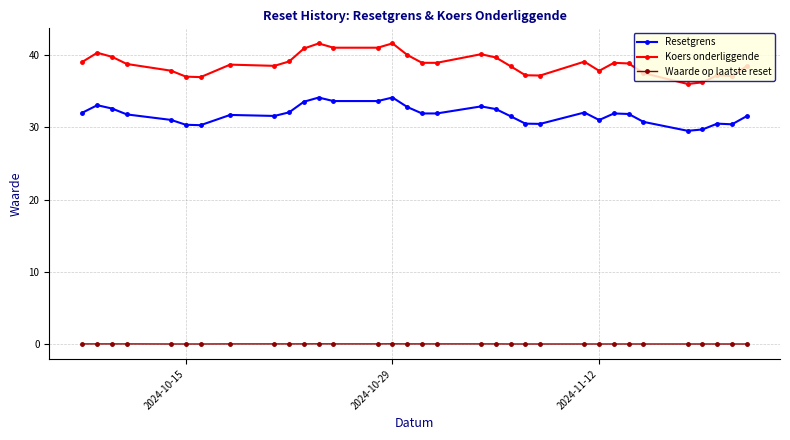

At how many categories does at least one series exceed 4?

33